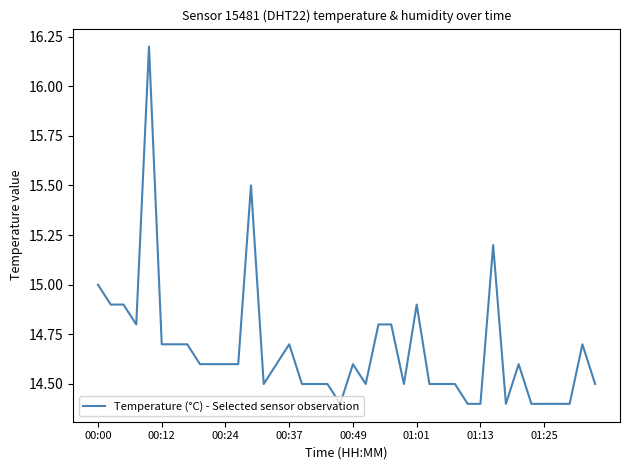

What is the difference between the maximum and minimum values?

1.8